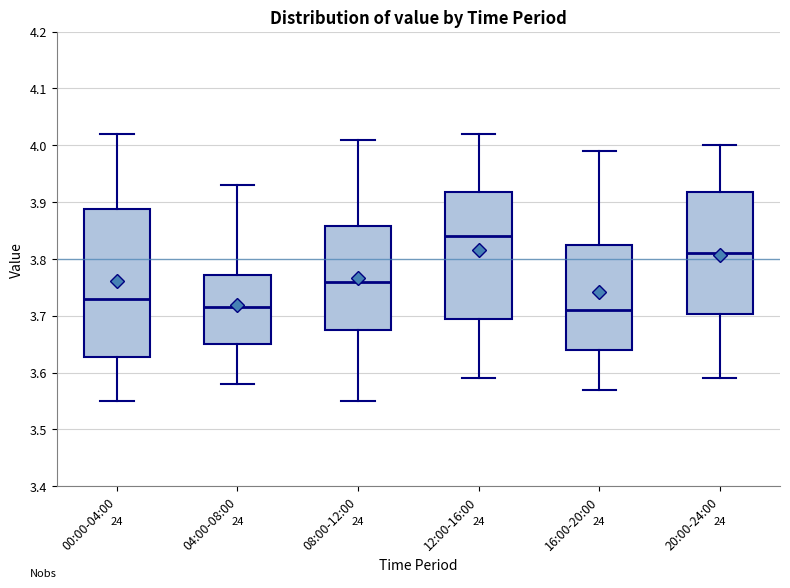

Reading left to right, read every box against the y-axis: the position of its median line, the range the box covers, and the ends of its whiskers. The values are not printed on the chart, so give them approximately, as read against the axis.

00:00-04:00: median 3.73, box 3.63 to 3.89, whiskers 3.55 to 4.02
04:00-08:00: median 3.72, box 3.65 to 3.77, whiskers 3.58 to 3.93
08:00-12:00: median 3.76, box 3.68 to 3.86, whiskers 3.55 to 4.01
12:00-16:00: median 3.84, box 3.70 to 3.92, whiskers 3.59 to 4.02
16:00-20:00: median 3.71, box 3.64 to 3.83, whiskers 3.57 to 3.99
20:00-24:00: median 3.81, box 3.70 to 3.92, whiskers 3.59 to 4.00